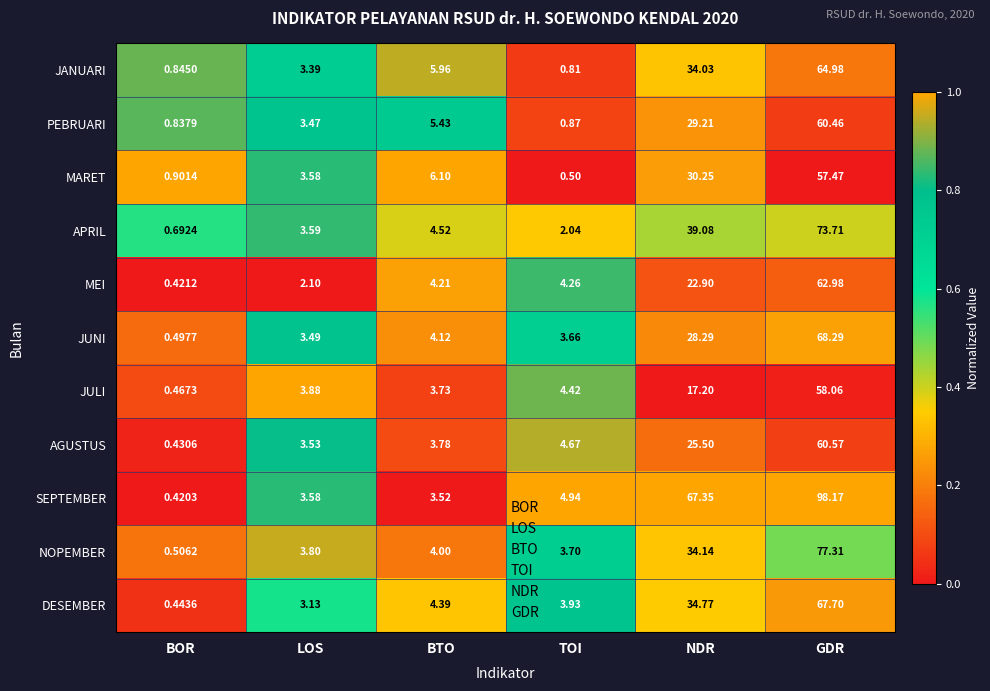

Where does the MARET series first go above 6?

BTO